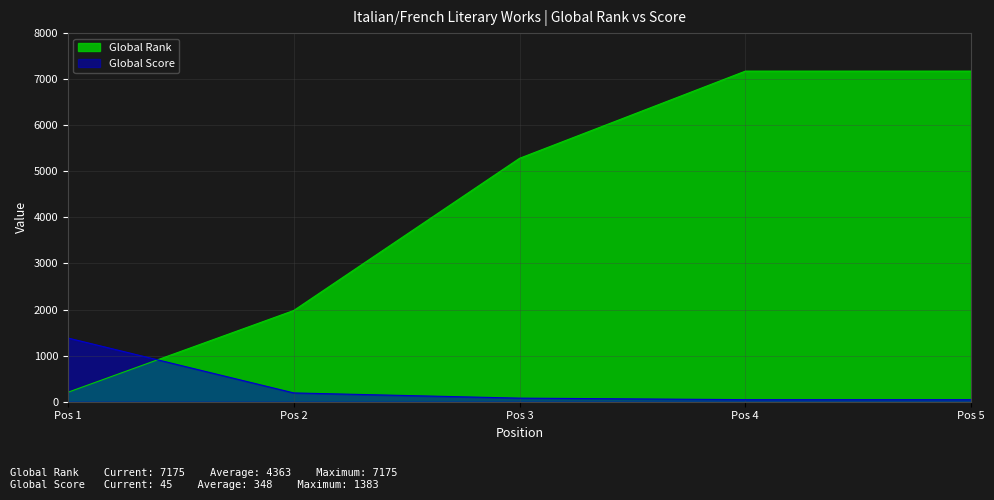

What is the sum of all Global Rank values?

21818